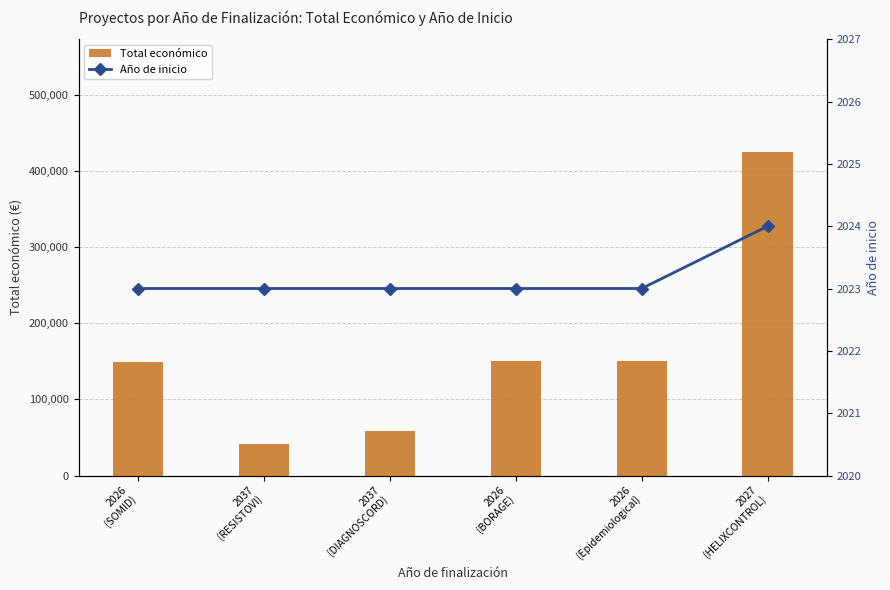

Reading left to right, transcribe all the data shown in this chart.

Total económico: 2026
(SOMID)=148534	2037
(RESISTOVI)=40876	2037
(DIAGNOSCORD)=59106	2026
(BORAGE)=150000	2026
(Epidemiological)=150000	2027
(HELIXCONTROL)=424720
Año de inicio: 2026
(SOMID)=2023	2037
(RESISTOVI)=2023	2037
(DIAGNOSCORD)=2023	2026
(BORAGE)=2023	2026
(Epidemiological)=2023	2027
(HELIXCONTROL)=2024